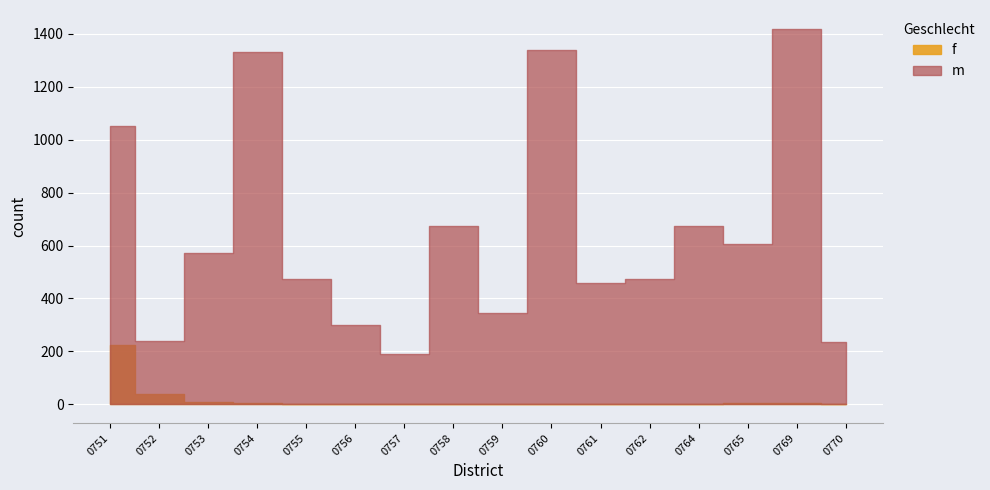

How many data points in f are less than 2?

7